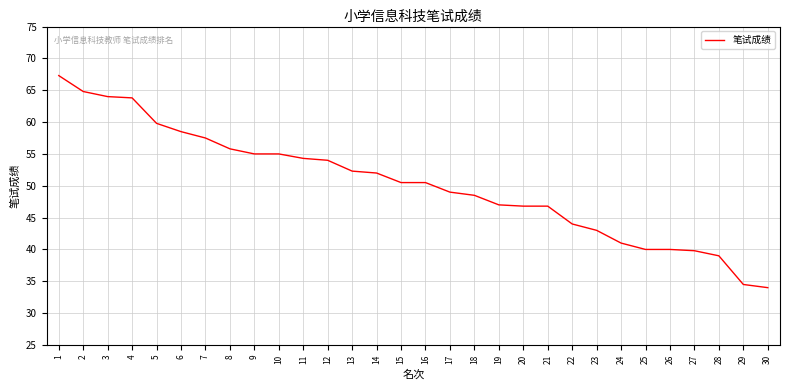

What is the difference between the maximum and minimum values?

33.3